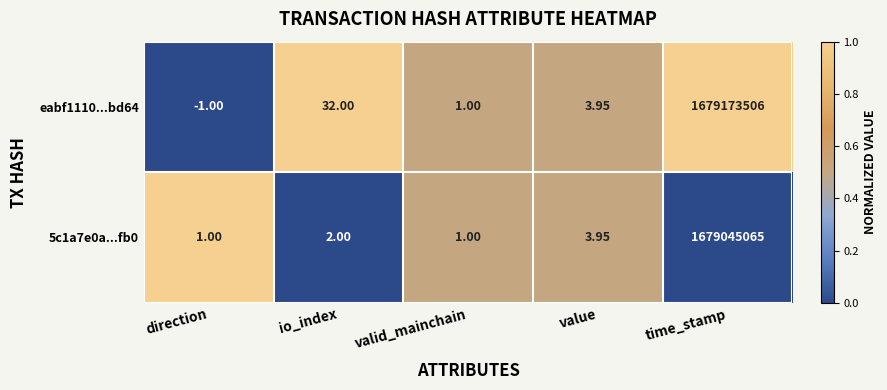

Where does the eabf1110...bd64 series first go above 3?

io_index